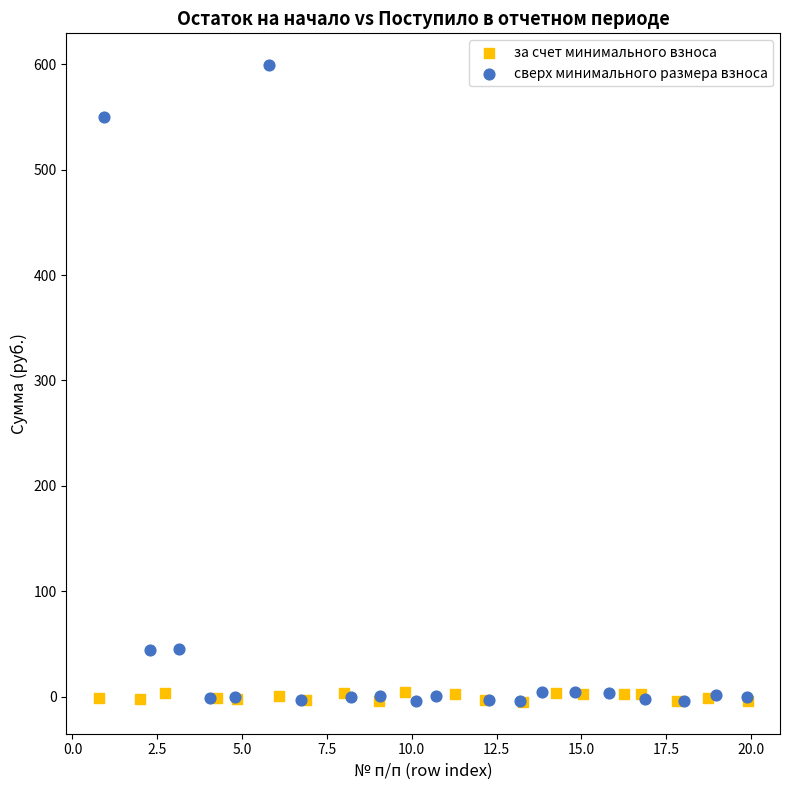

Which series contains the highest Y value?

сверх минимального размера взноса